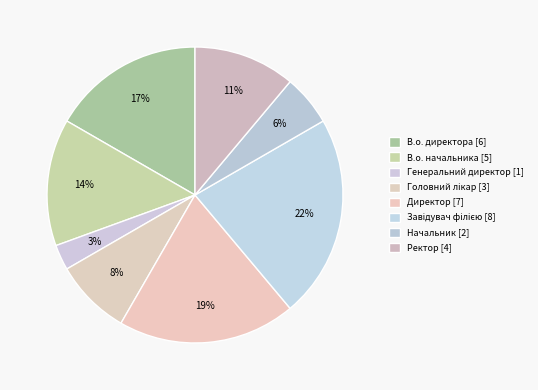

Count the number of slices in the pie.

8